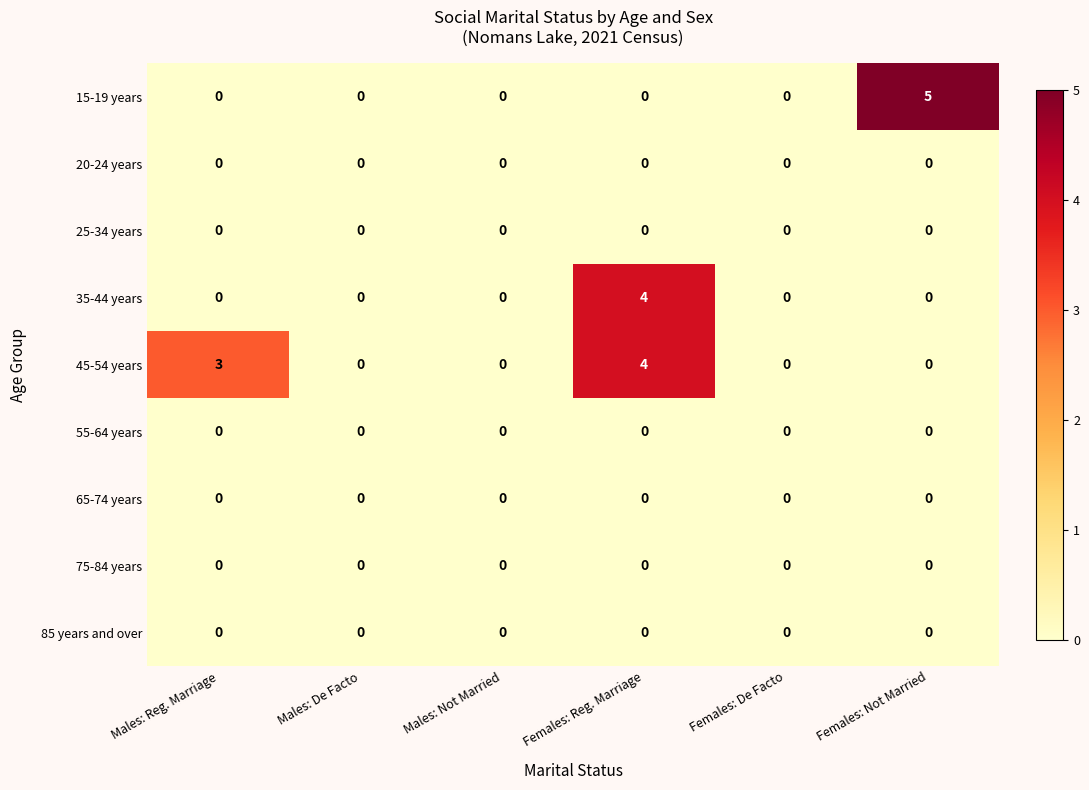

True or false: 55-64 years has a value of 0 at Males: Reg. Marriage.

True